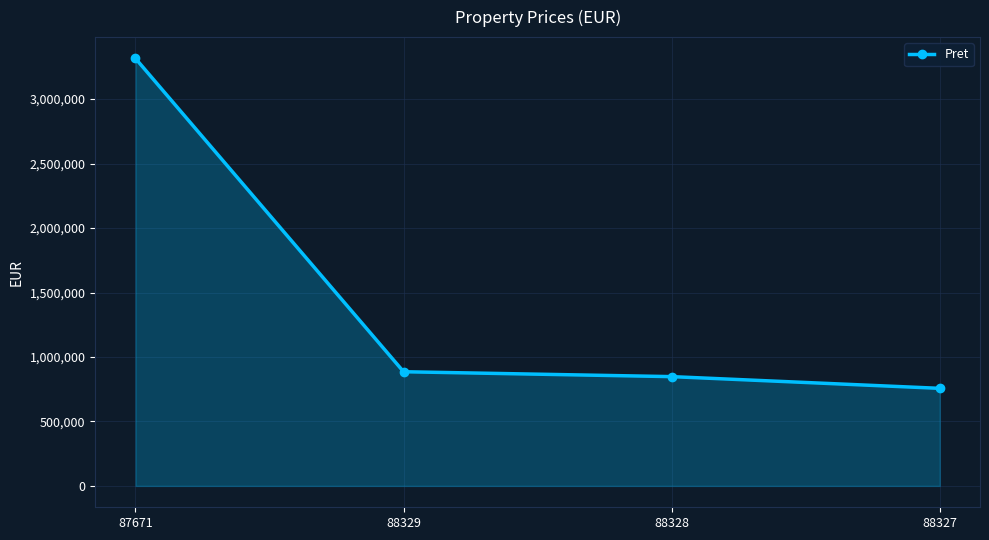

At which category does the chart reach its peak across all series?

87671